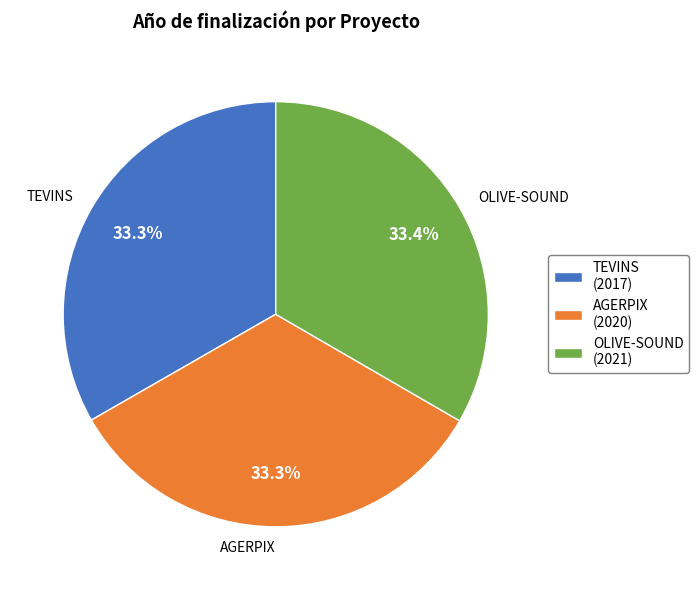

What is the total percentage of AGERPIX (2020) and OLIVE-SOUND (2021)?

66.7%